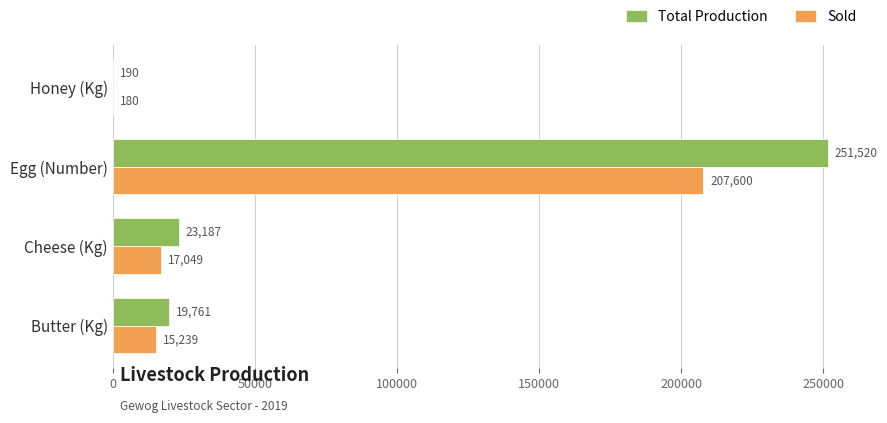

Which series has the largest total across all categories?

Total Production